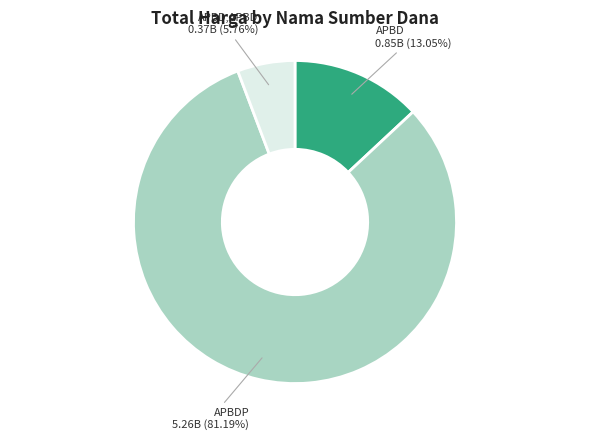

Is there a majority slice in this chart?

Yes